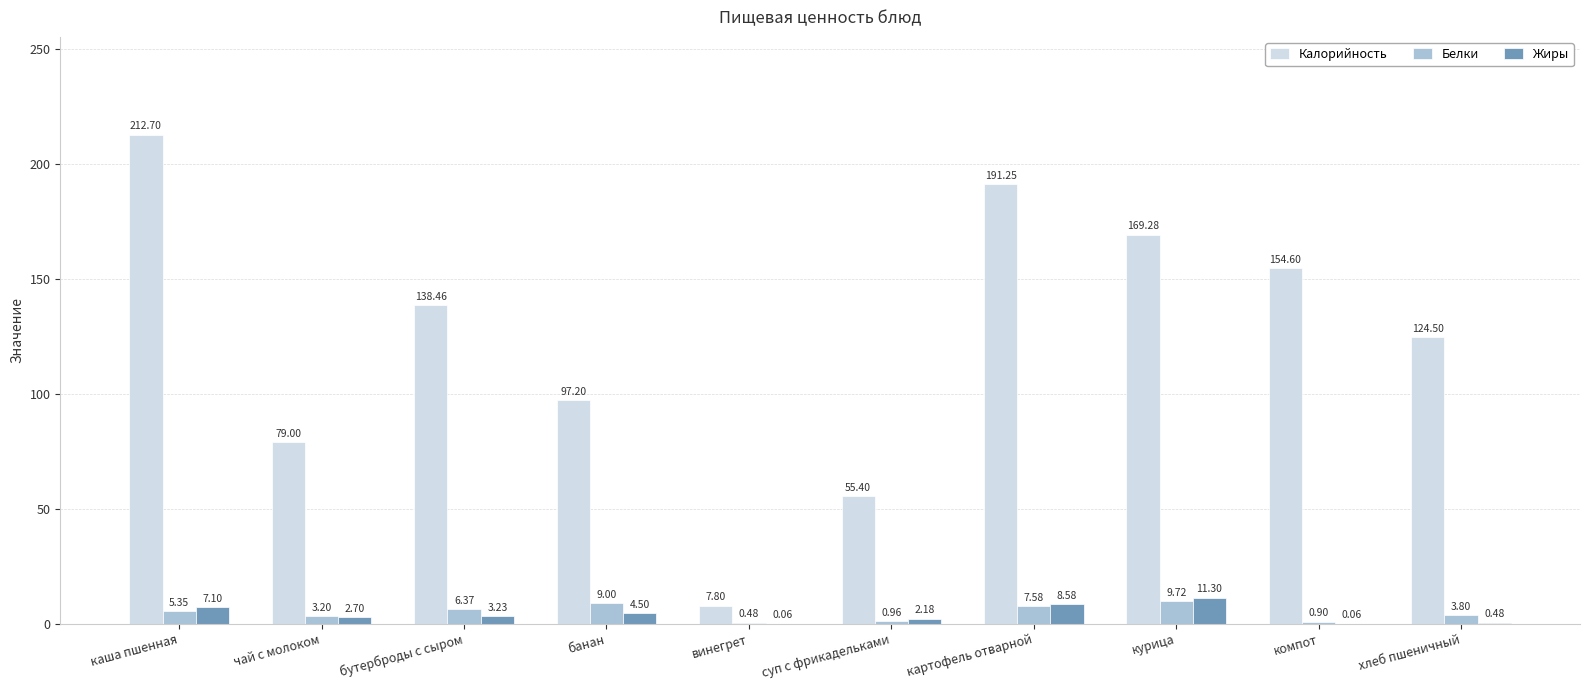

What is the sum of all Жиры values?

40.2